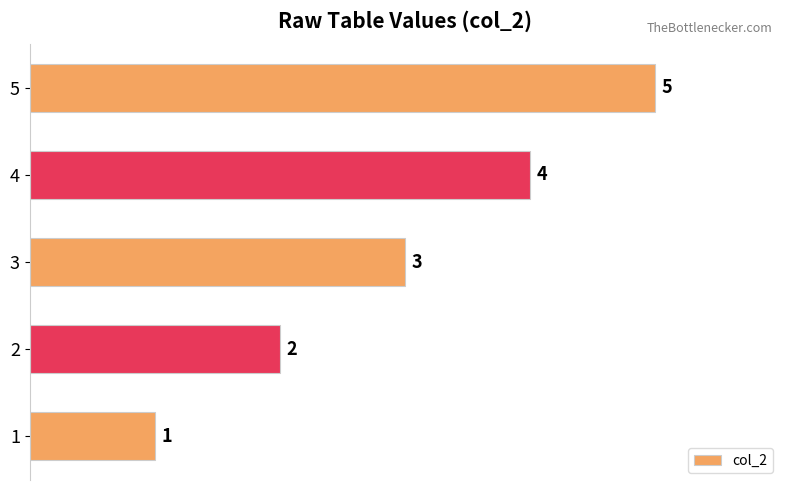

What is the change in value from 1 to 2?

+1